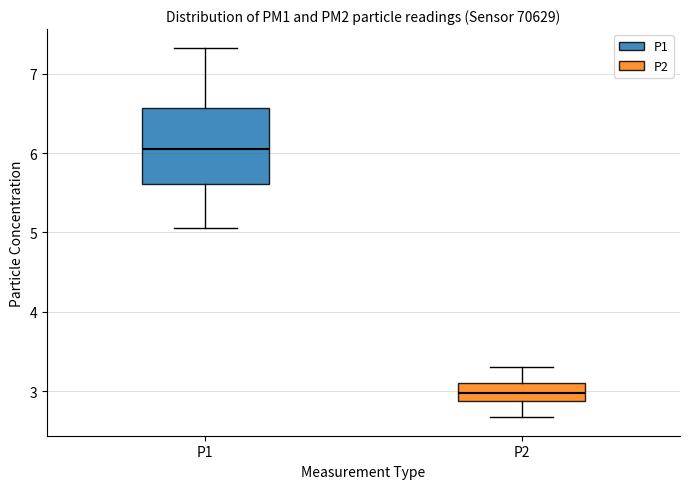

Comparing the boxes themselves (not the whiskers), which one is the tallest?

P1